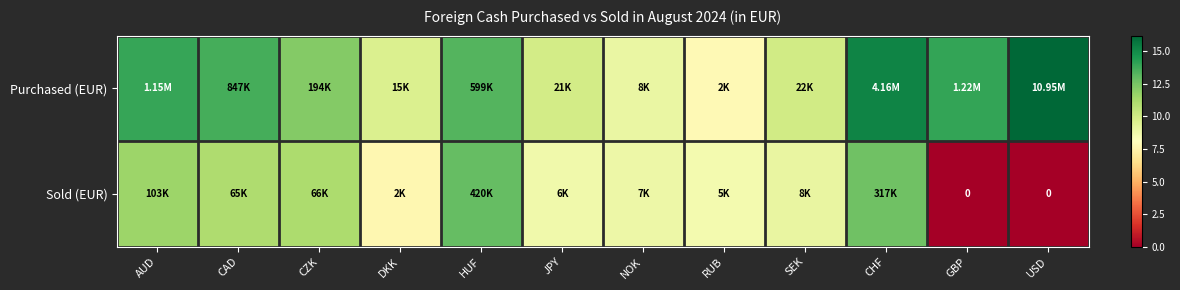

At which category is the sum across all series the highest?

CHF